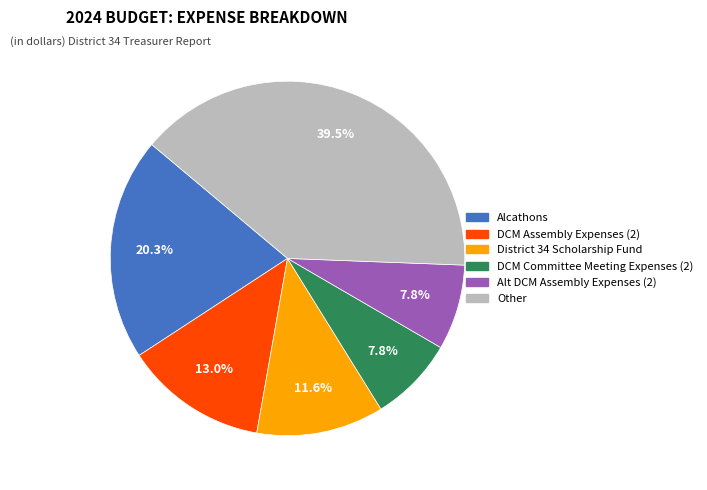

Does any single category account for the majority?

No